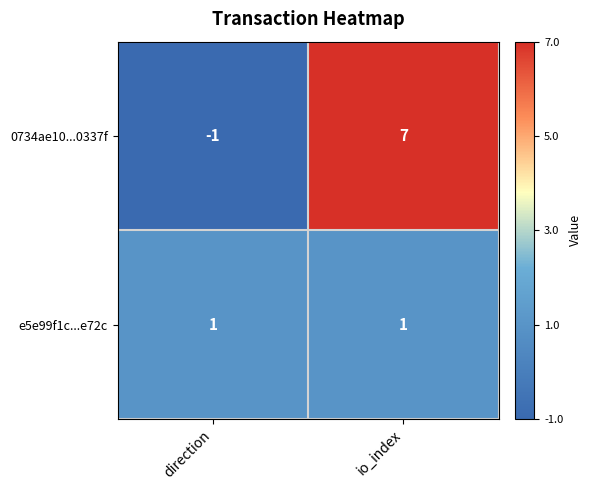

Rank the series by their average value, from lowest to highest.

e5e99f1c...e72c, 0734ae10...0337f